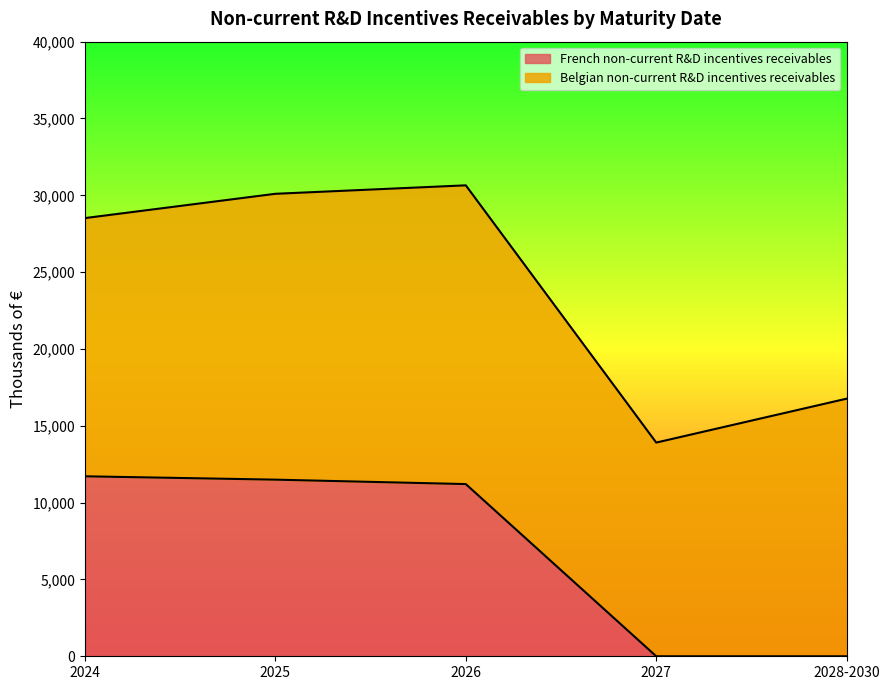

What is the highest value of the French non-current R&D incentives receivables series?

11713